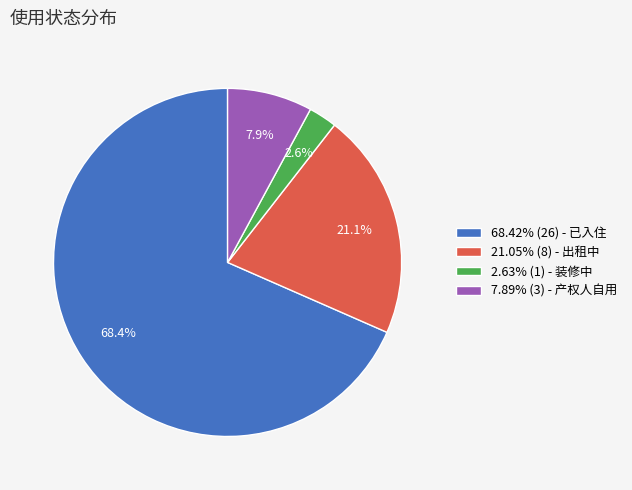

Is there any slice that represents more than half of the pie?

Yes